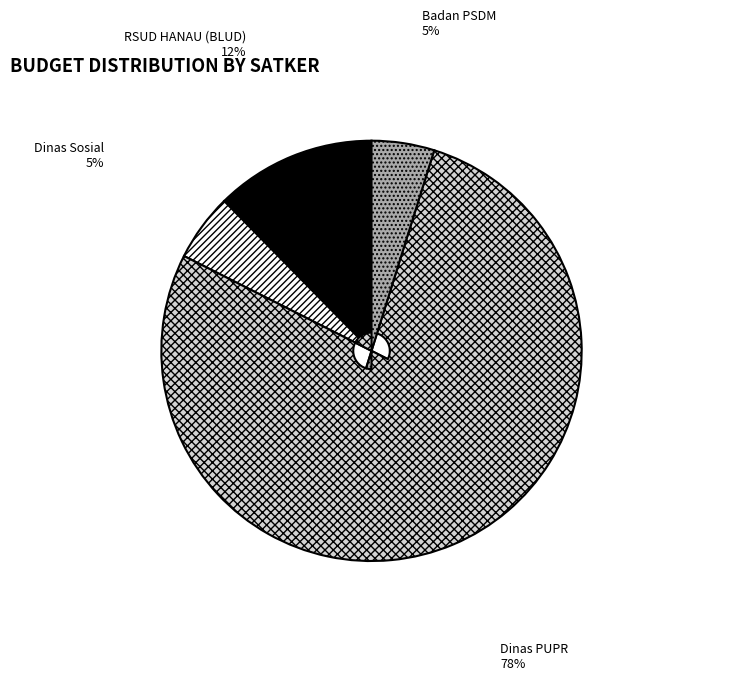

Does any single category account for the majority?

Yes